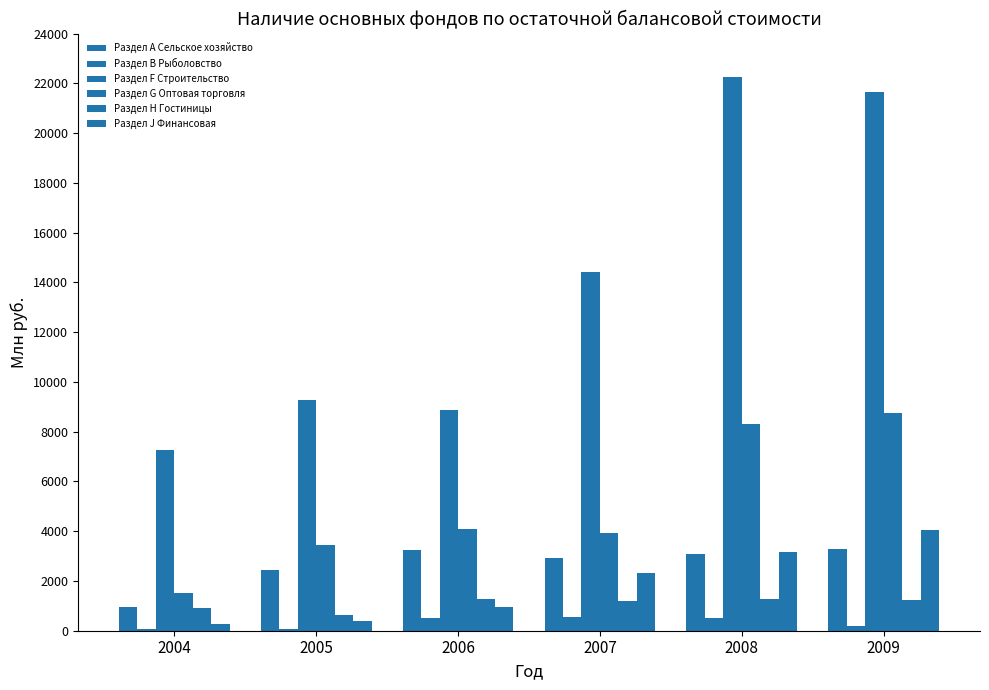

How many data points in Раздел G Оптовая торговля are less than 4076?

3